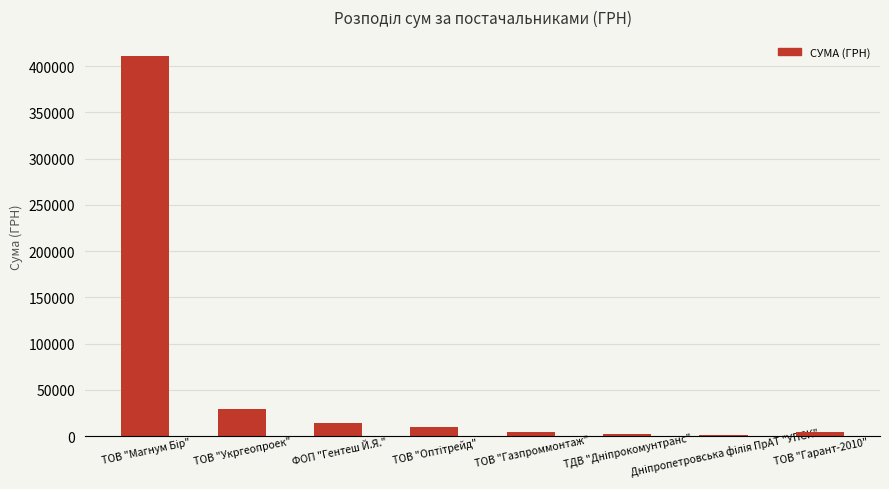

What is the ratio of the value at ТОВ "Укргеопроек" to the value at ТОВ "Гарант-2010"?

6.7